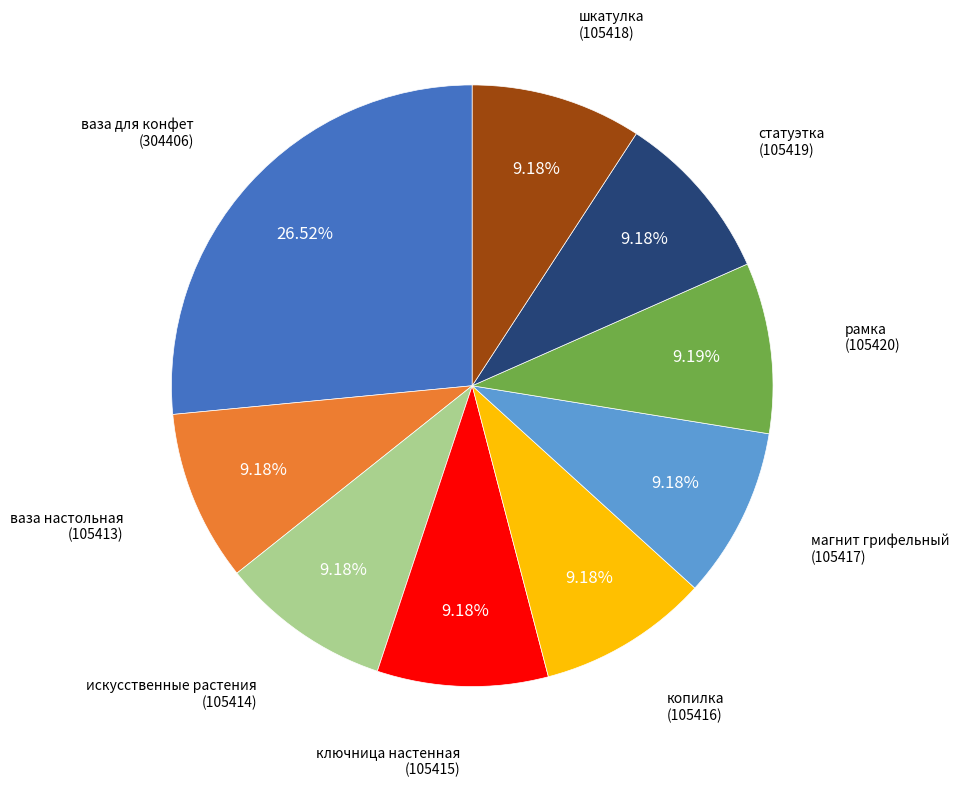

Does any single category account for the majority?

No